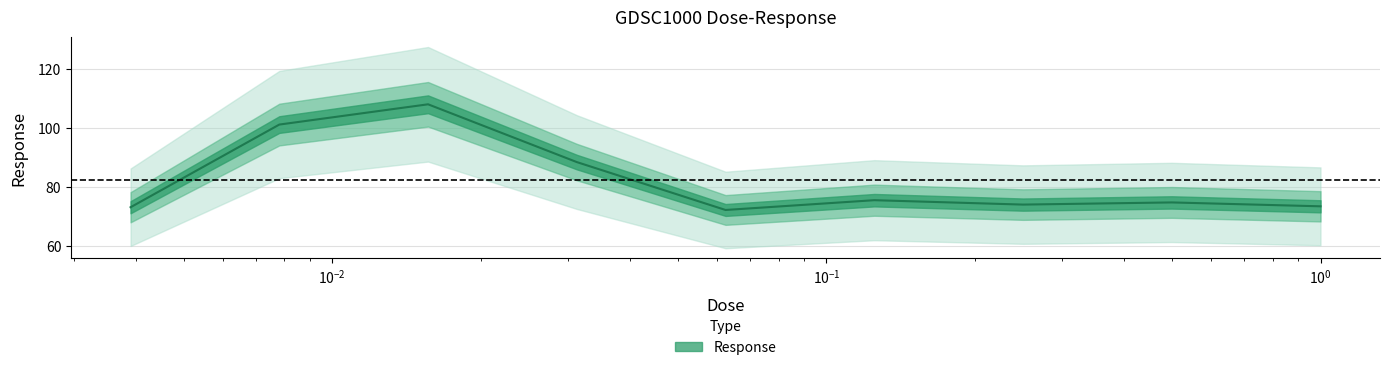

Which category has the lowest value across all series?

0.0625